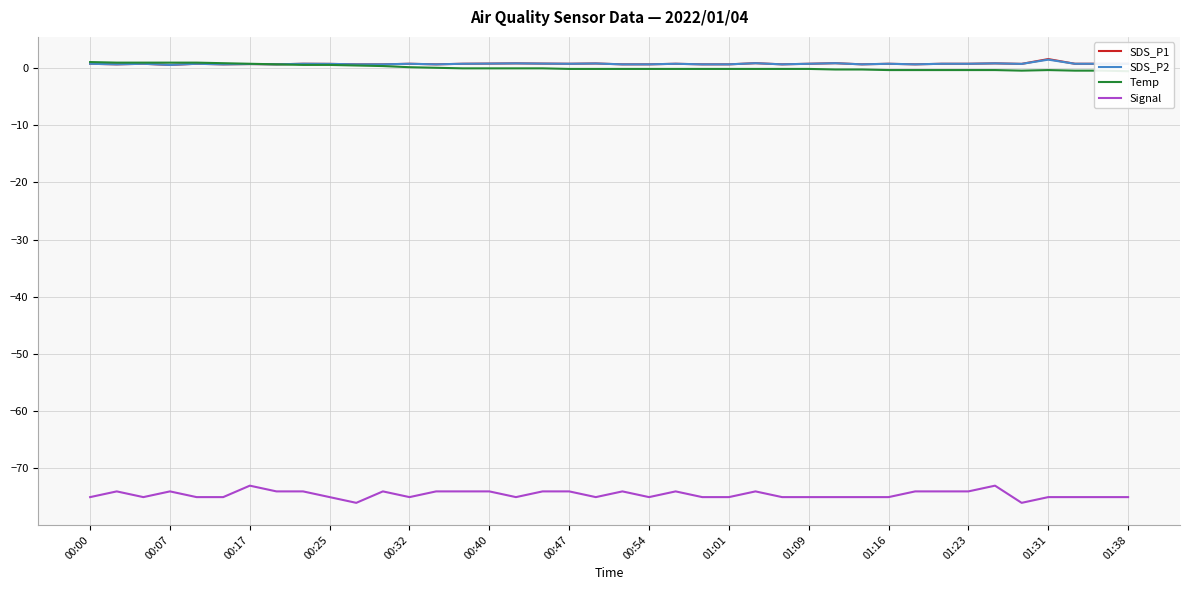

What is the value of the Signal point at the 39th from the left?

-75.0